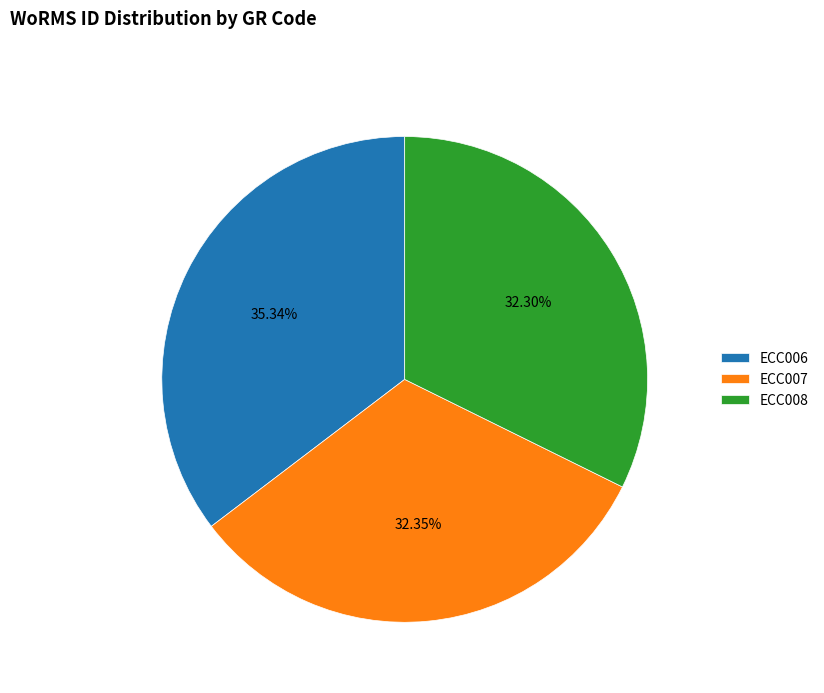

How much of the chart is everything except ECC007?

67.6%